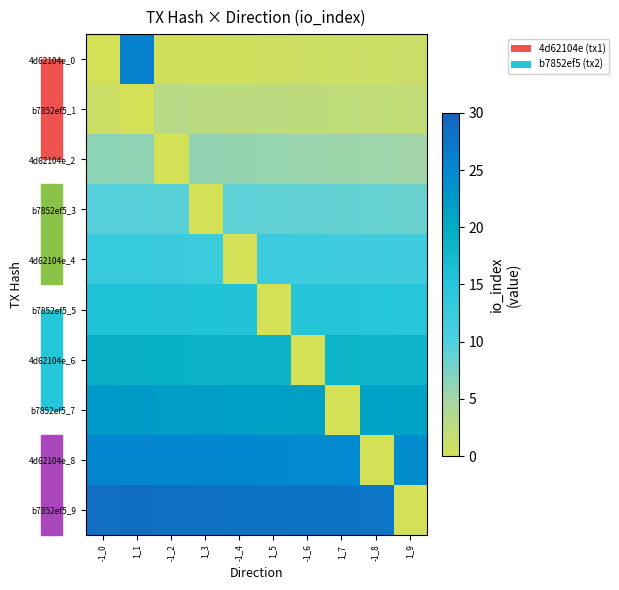

Rank the series at -1_2 from lowest to highest value.

4d62104e_2, 4d62104e_0, b7852ef5_1, b7852ef5_3, 4d62104e_4, b7852ef5_5, 4d62104e_6, b7852ef5_7, 4d62104e_8, b7852ef5_9